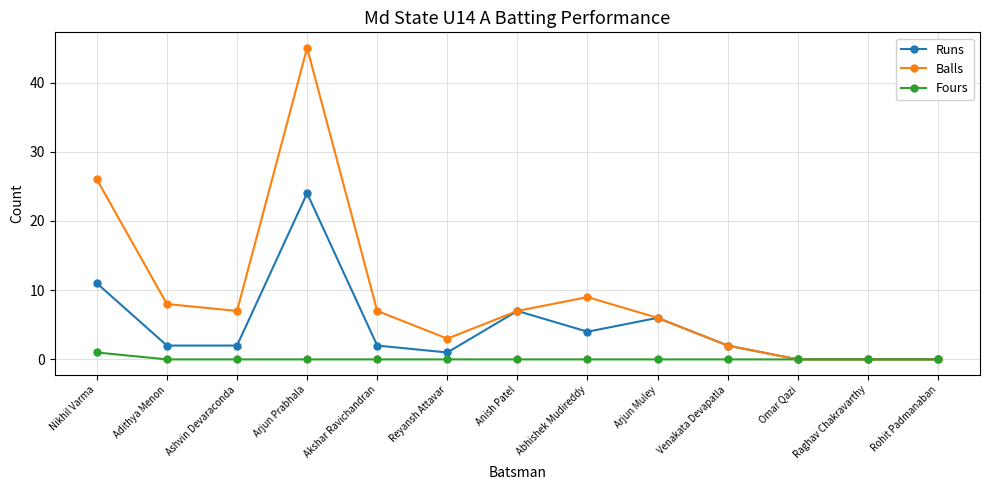

What is the maximum value for Runs?

24